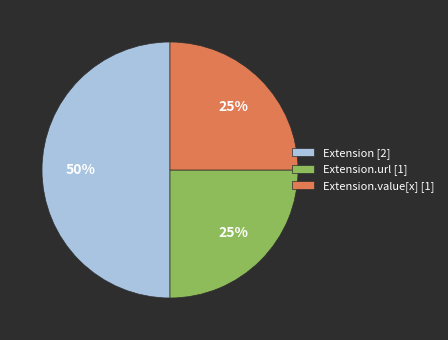

To the nearest percent, what is the average slice percentage?

33%